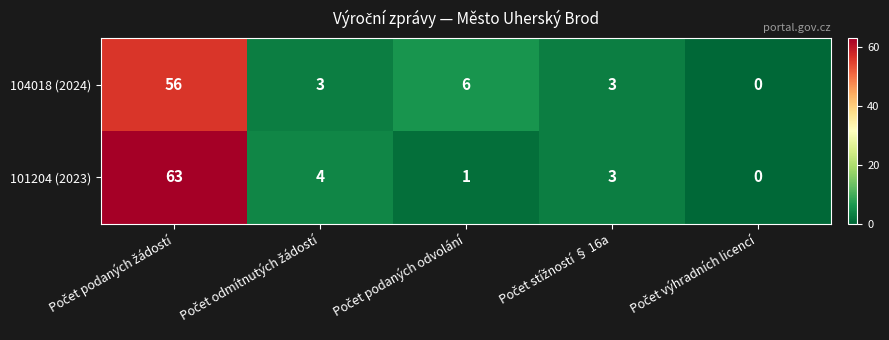

At how many categories does at least one series exceed 43?

1